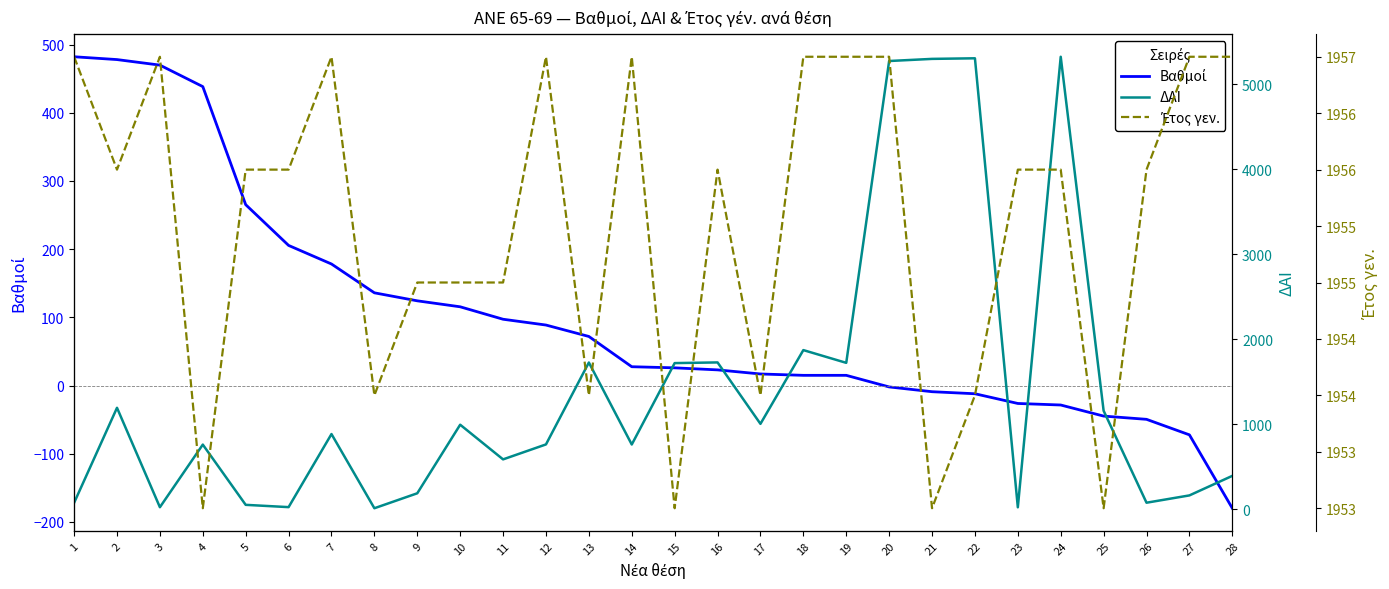

Between 18 and 5, which is larger?

5